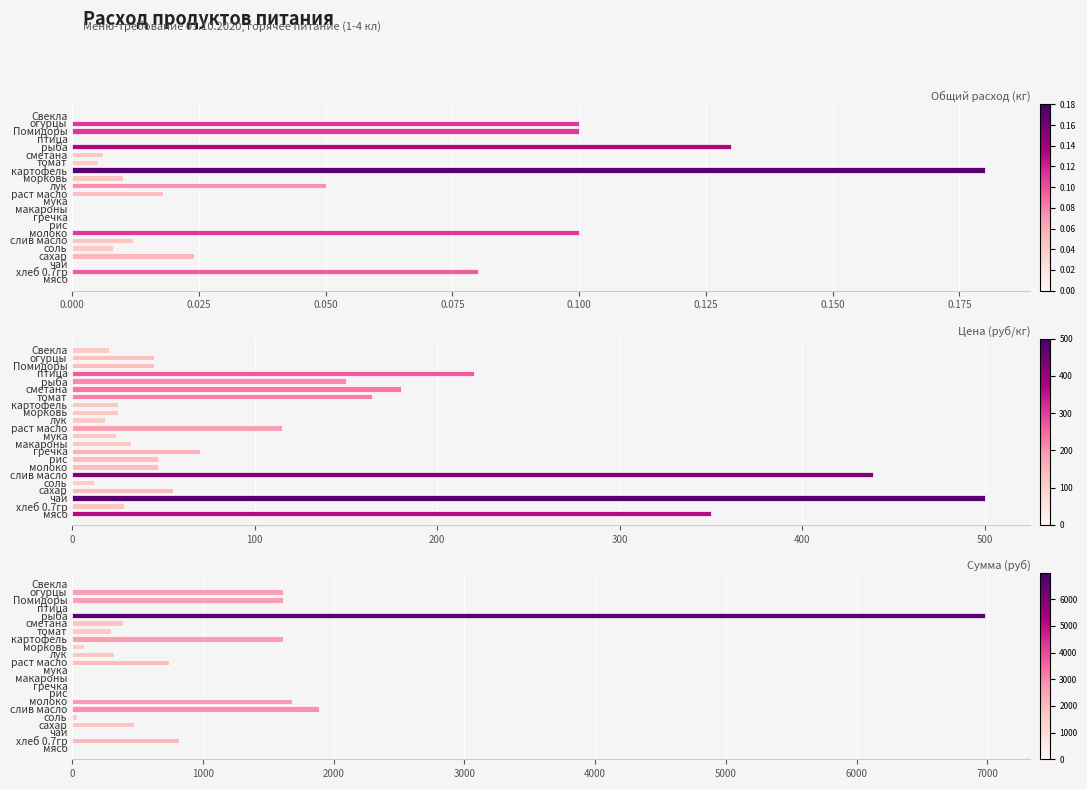

What is the average value of the Цена (руб/кг) series?

118.7